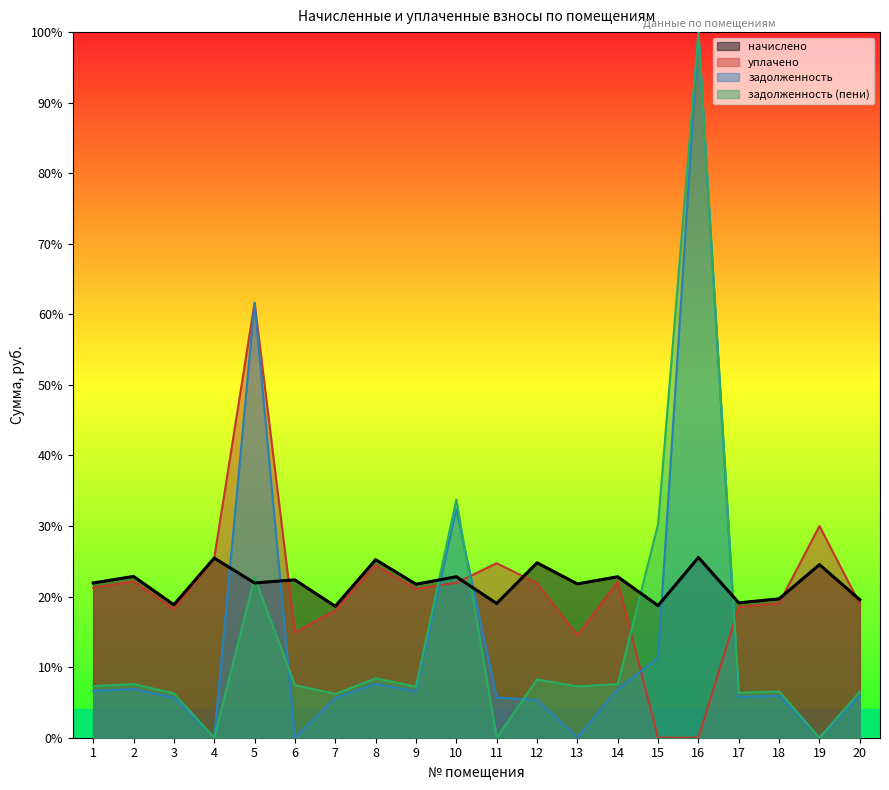

What is the highest value of the начислено series?

1277.2